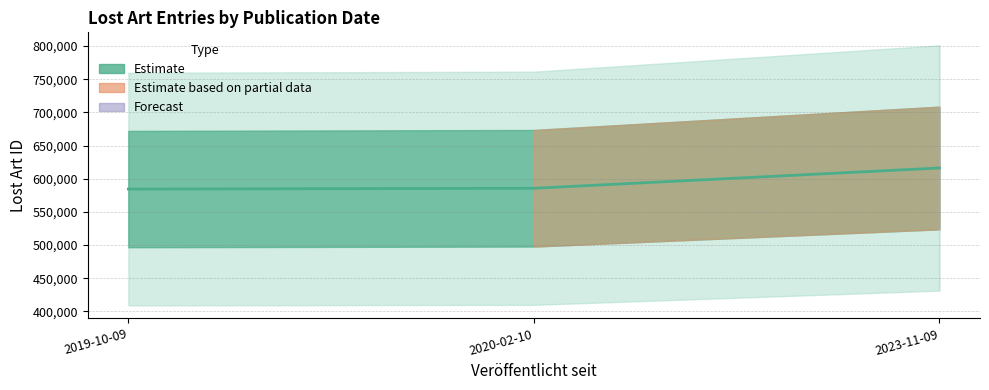

What is the sum of the values at 2023-11-09 and 2020-02-10?

1201827